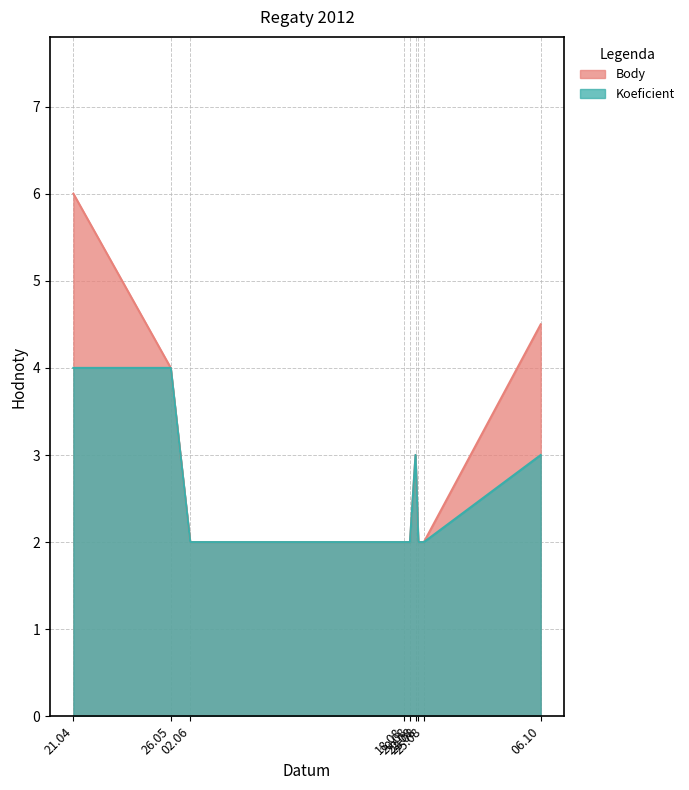

What is the highest value of the Koeficient series?

4.0